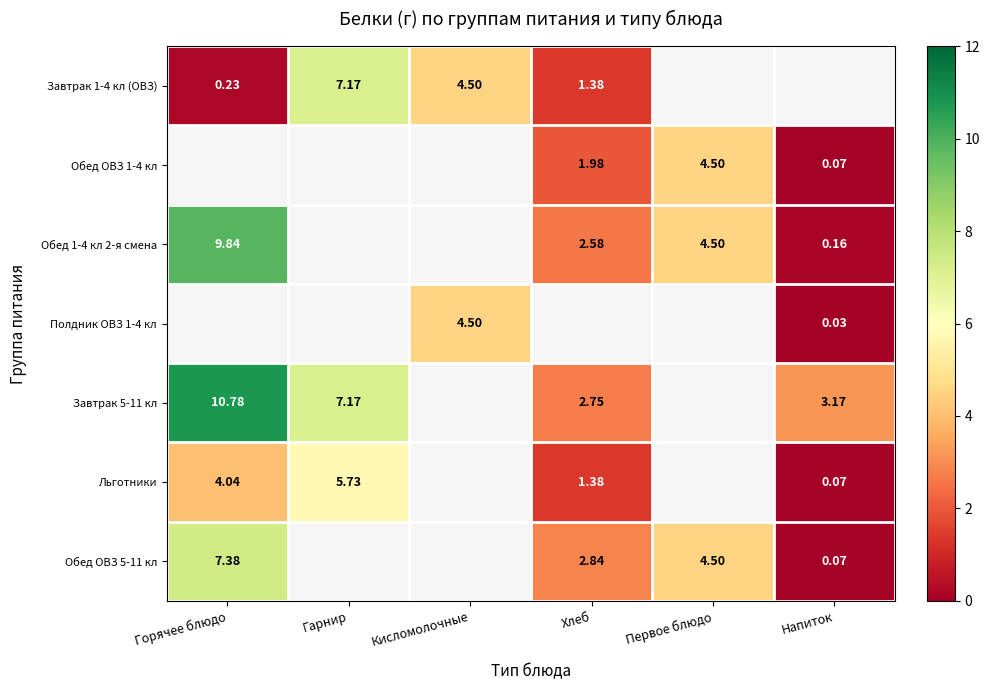

How many values in Льготники are above zero?

4